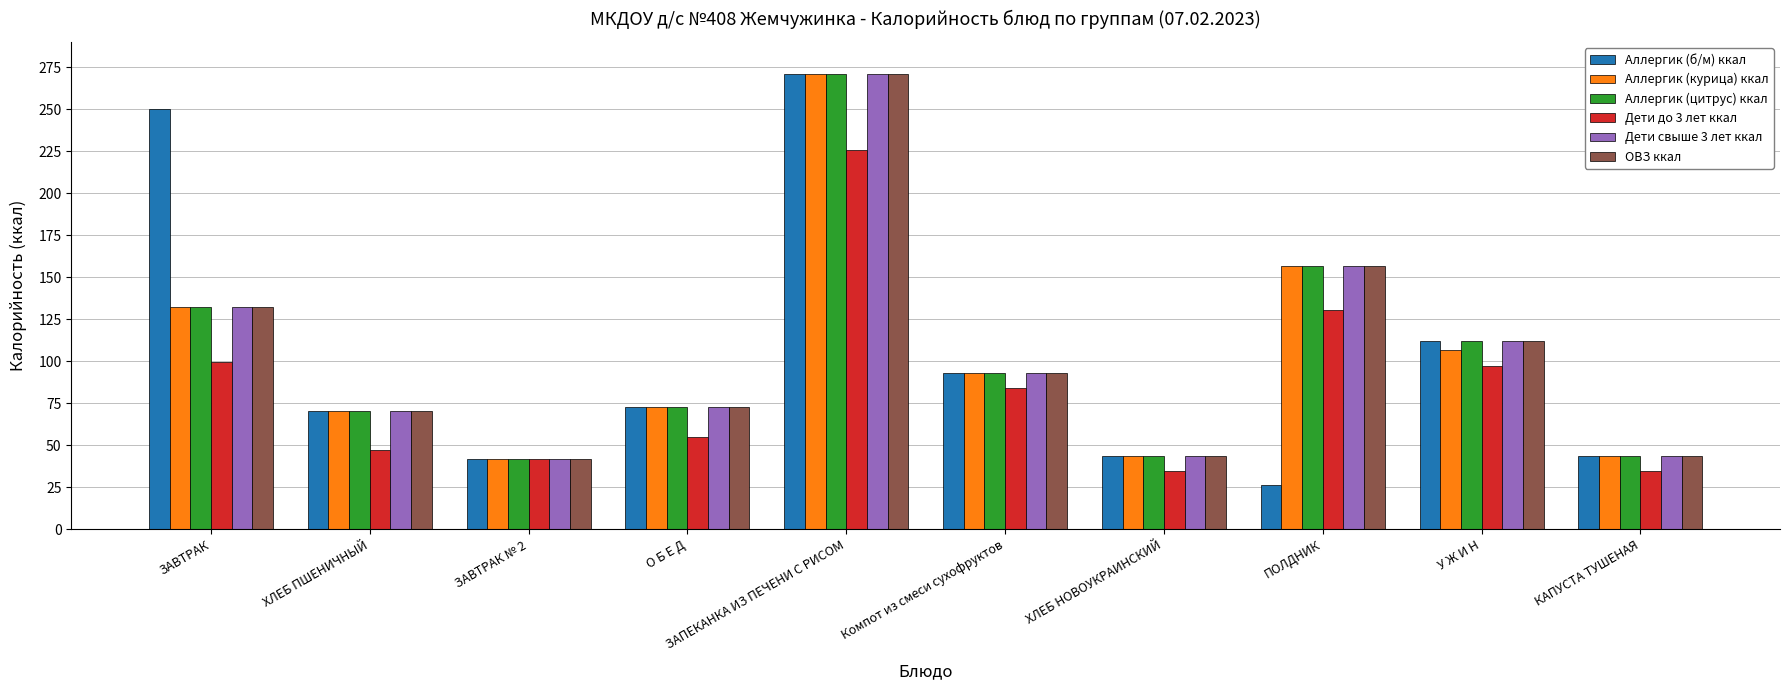

What is the value of the Дети до 3 лет ккал bar at the 10th from the left?

34.8